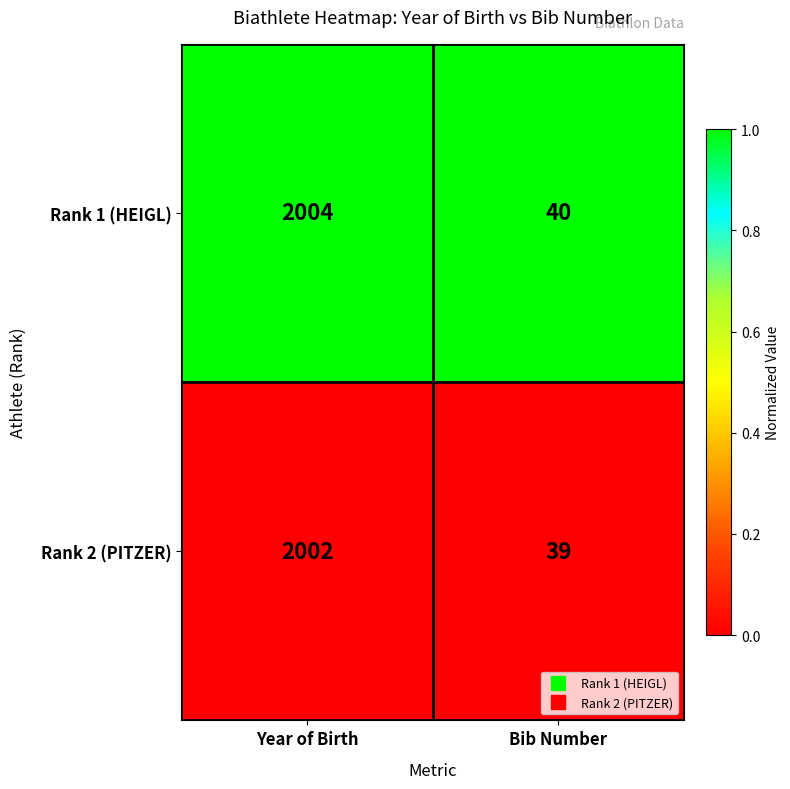

At Year of Birth, list the series in order from smallest to largest.

Rank 2 (PITZER), Rank 1 (HEIGL)